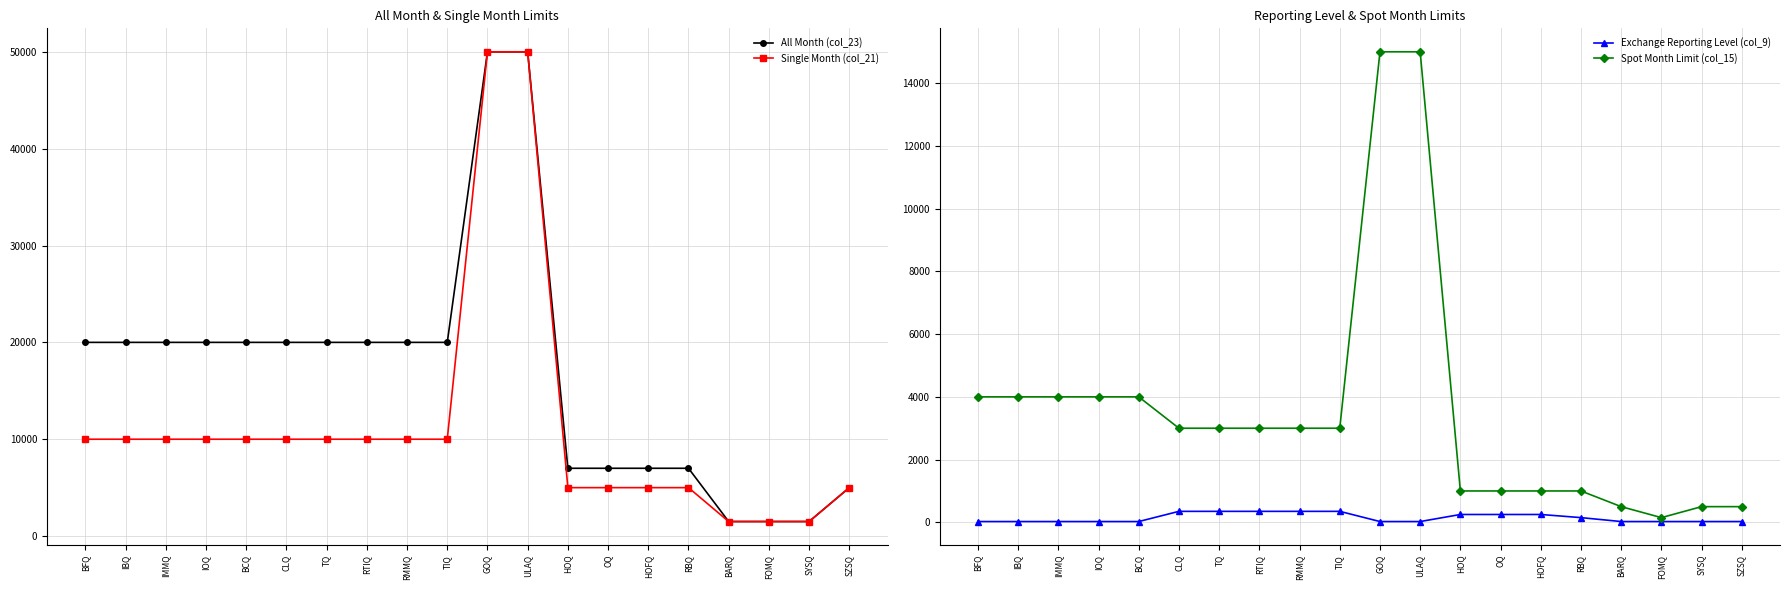

True or false: Exchange Reporting Level (col_9) and Spot Month Limit (col_15) intersect in this chart.

False